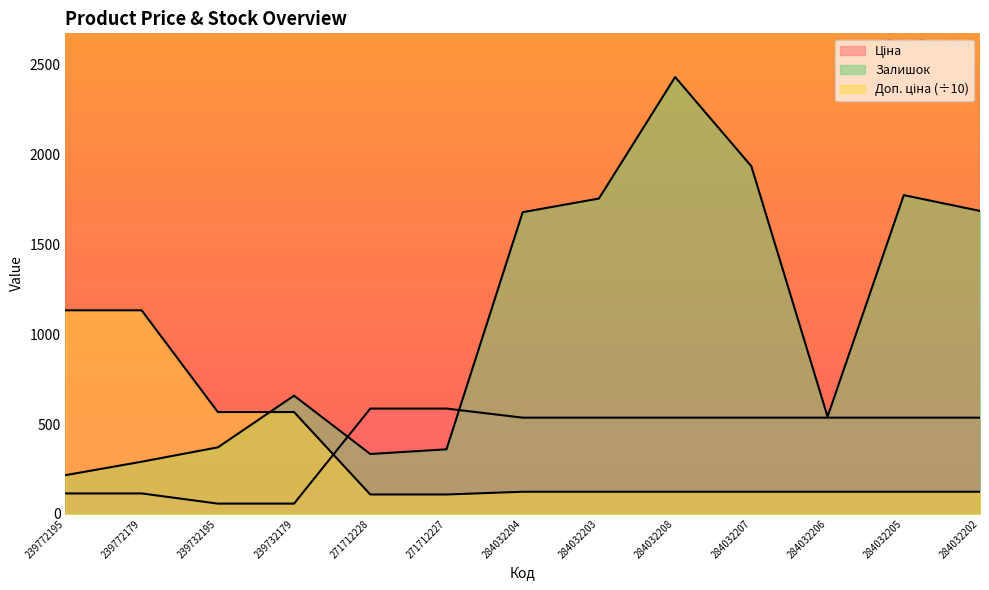

Which label corresponds to the largest value in the chart?

284032208